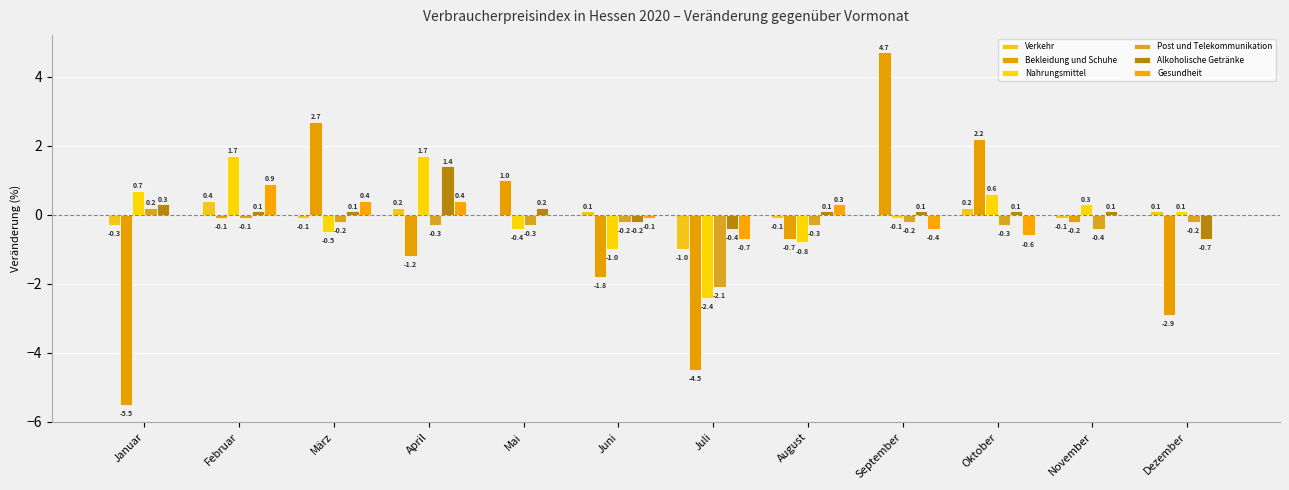

How many series are shown in this chart?

6